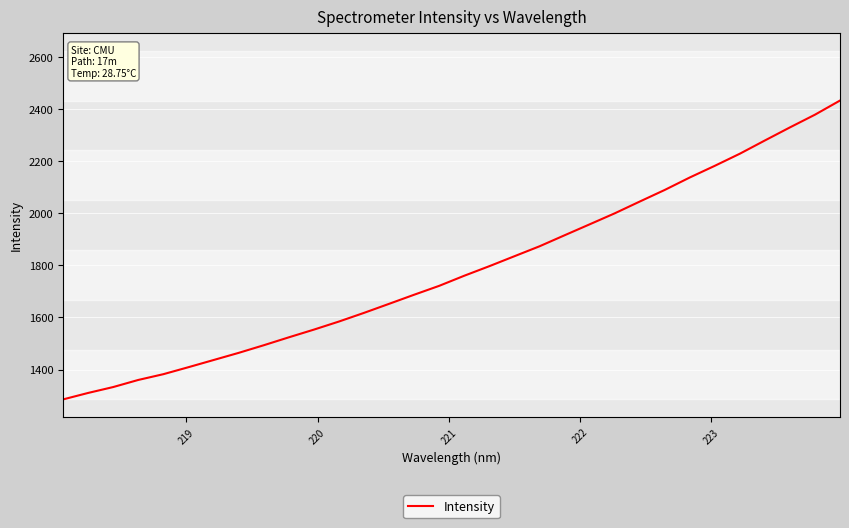

Is this an area chart (filled region under the line)?

No